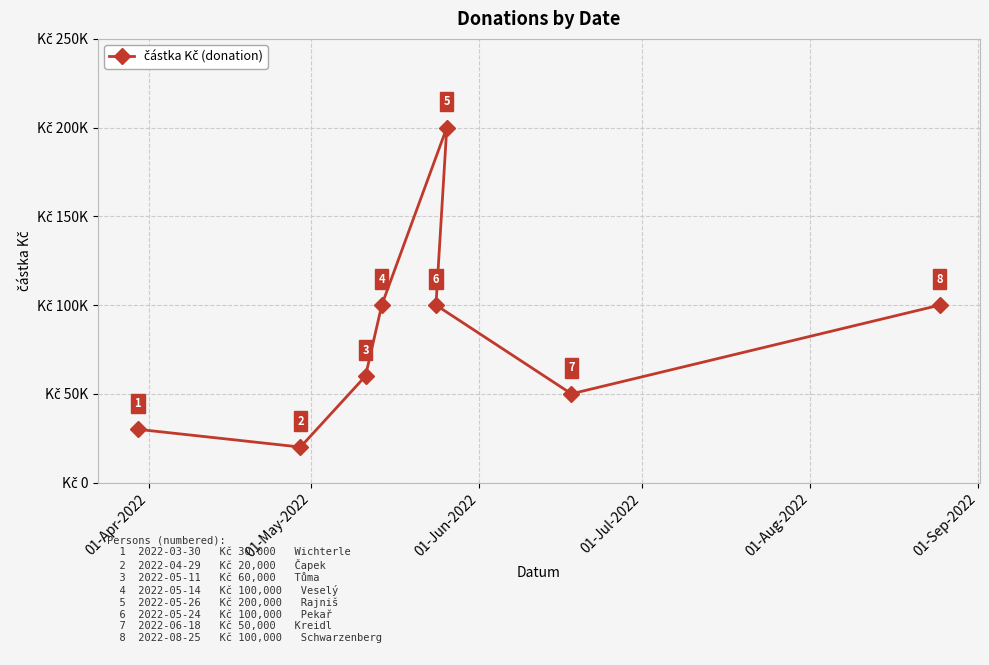

Where is the first local minimum?

01-May-2022